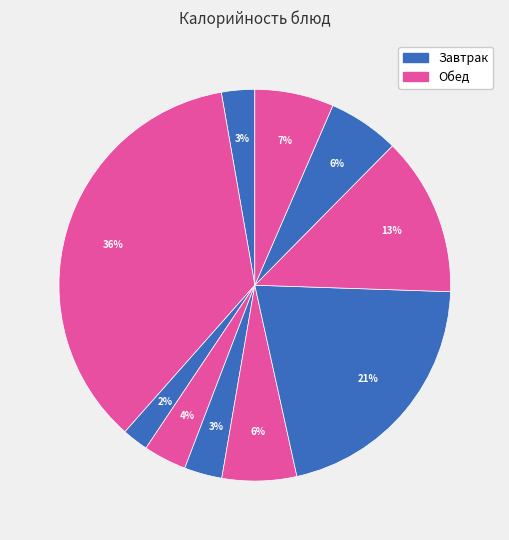

Count the number of slices in the pie.

10